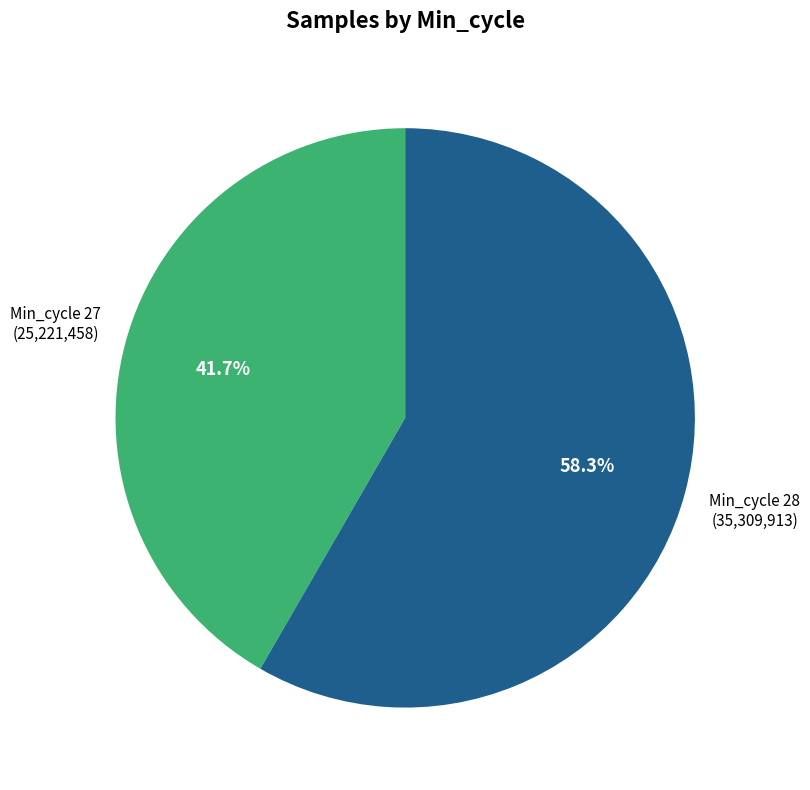

Is there a majority slice in this chart?

Yes